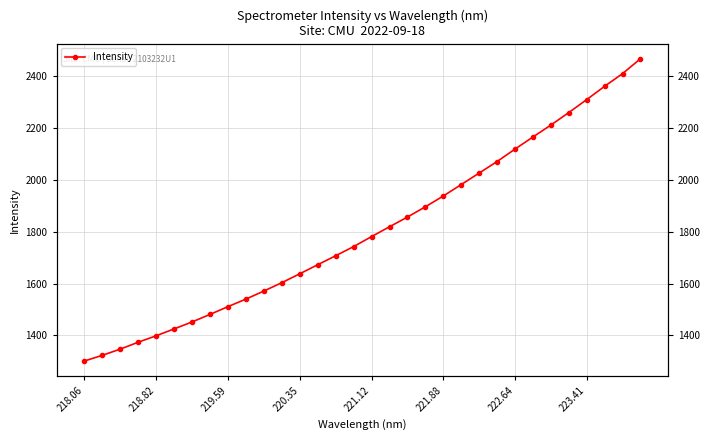

At which category does the chart reach its minimum across all series?

218.06